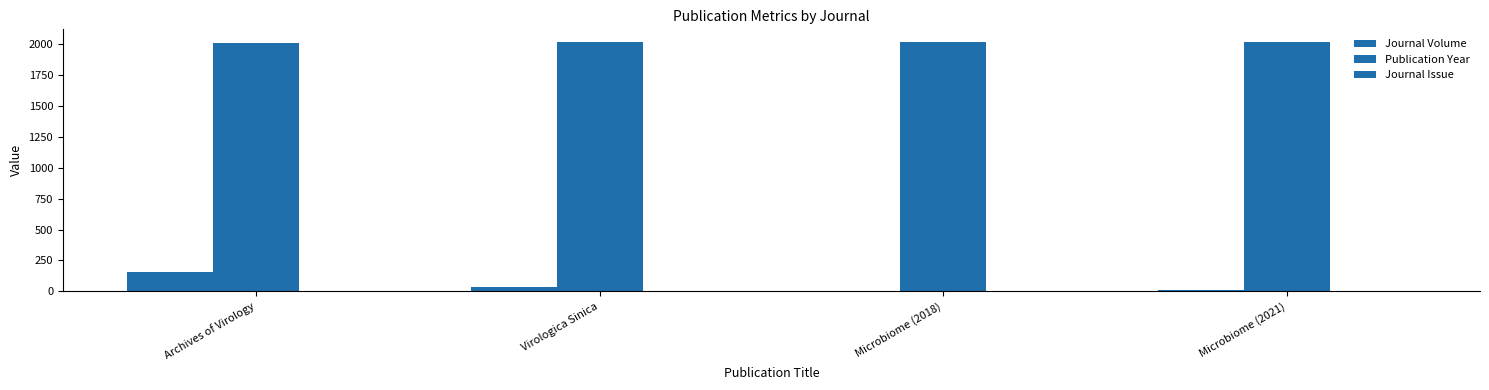

What is the sum of the Journal Volume values at Virologica Sinica and Archives of Virology?

192